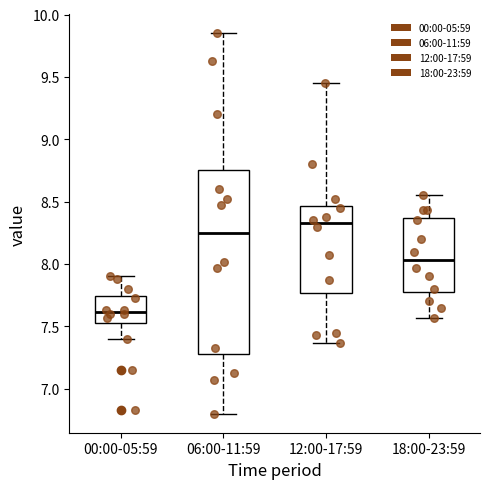

Where does the median line of the box for 06:00-11:59 sit on the y-axis? The values are not printed on the chart, so give them approximately, as read against the axis.

8.25